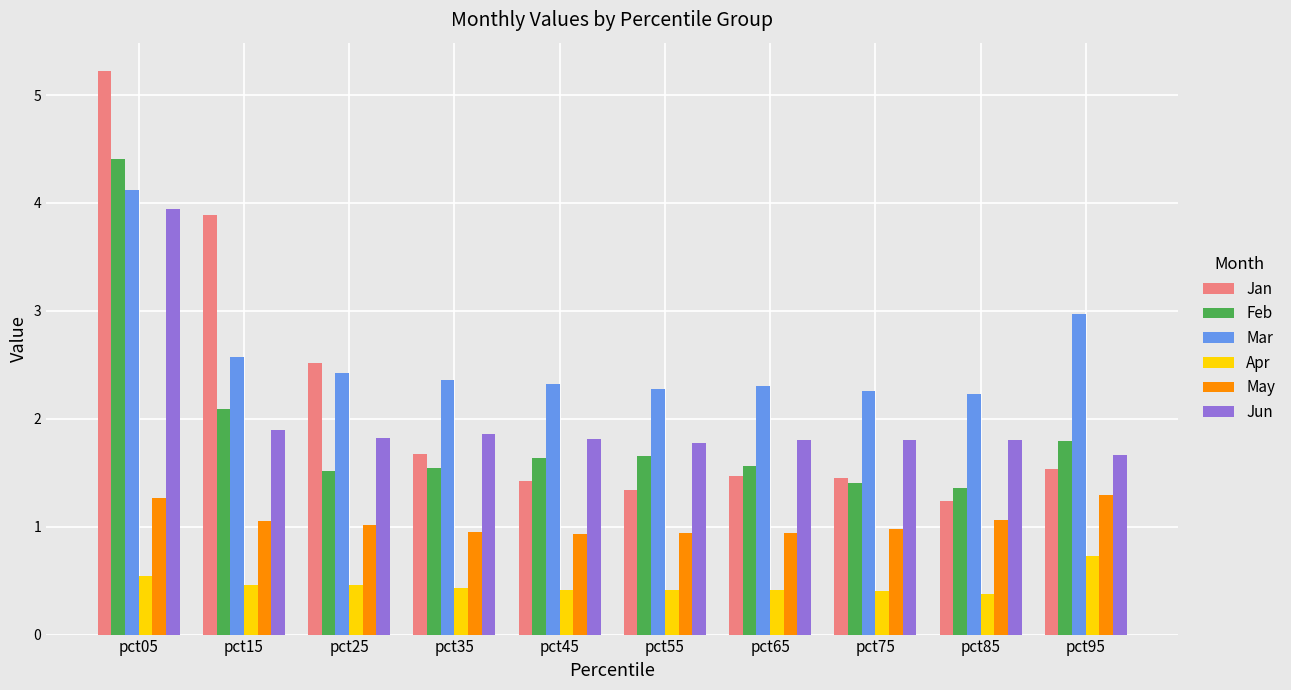

Is the value of Feb at pct85 greater than the value of Jan at pct95?

No